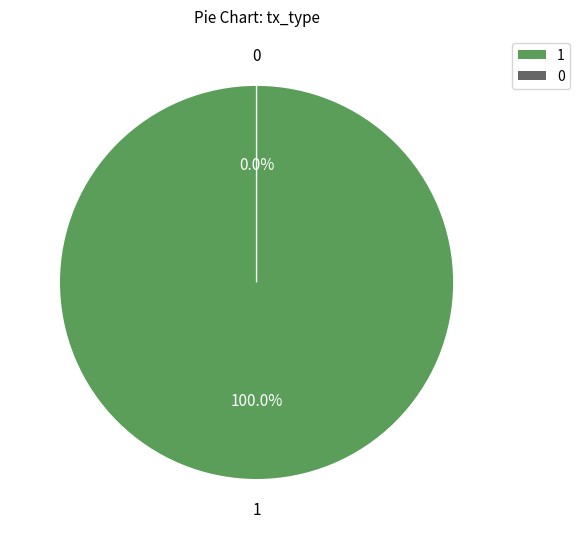

Does any single category account for the majority?

Yes